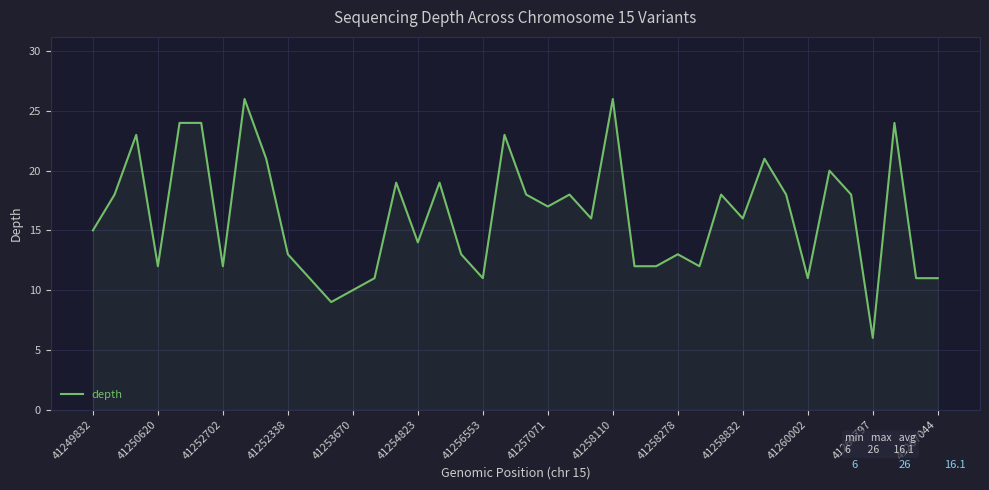

What is the minimum value shown in the chart?

6